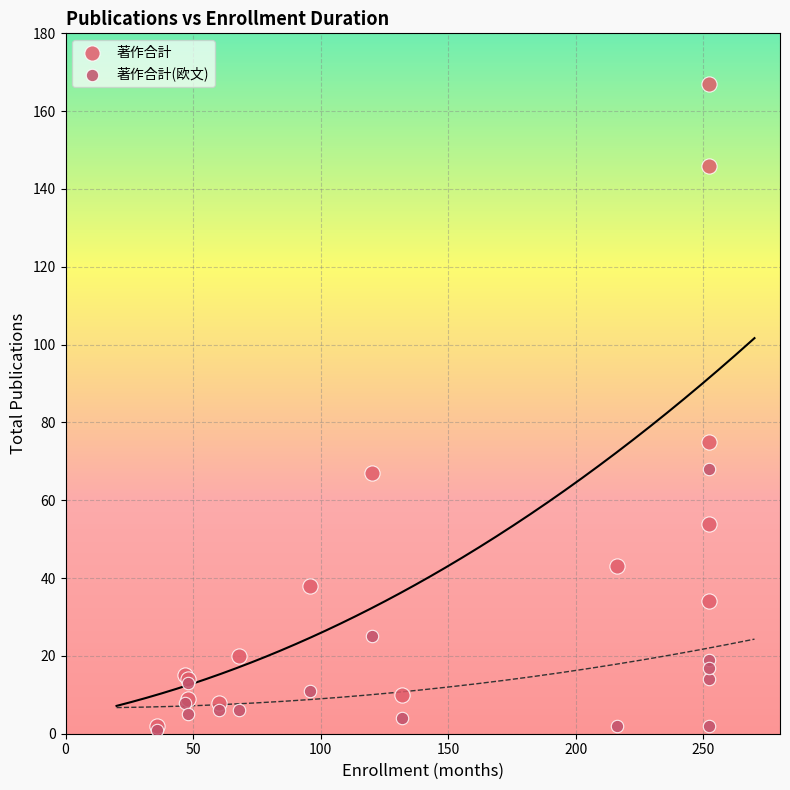

In the 著作合計 series, what Y value is closest to 84?

75